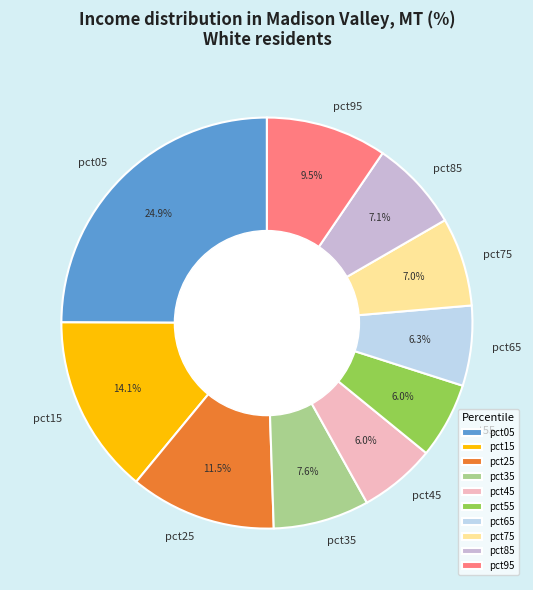

To the nearest percent, what is the combined percentage of pct55 and pct65?

12%